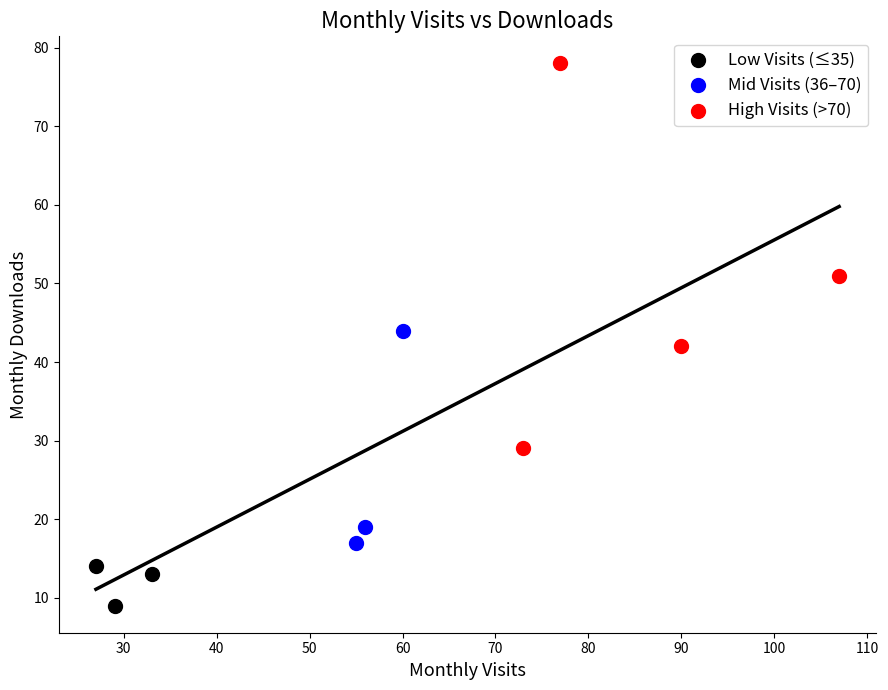

Which series has the widest spread of Y values?

High Visits (>70)